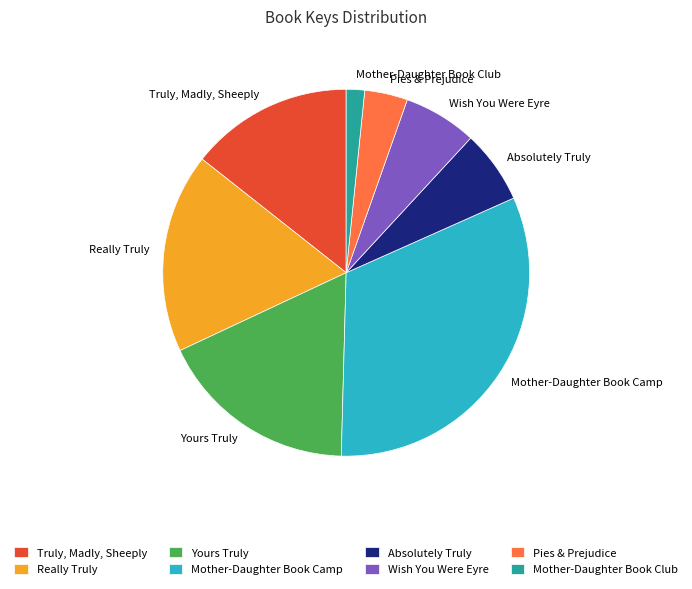

How many segments does this pie chart have?

8